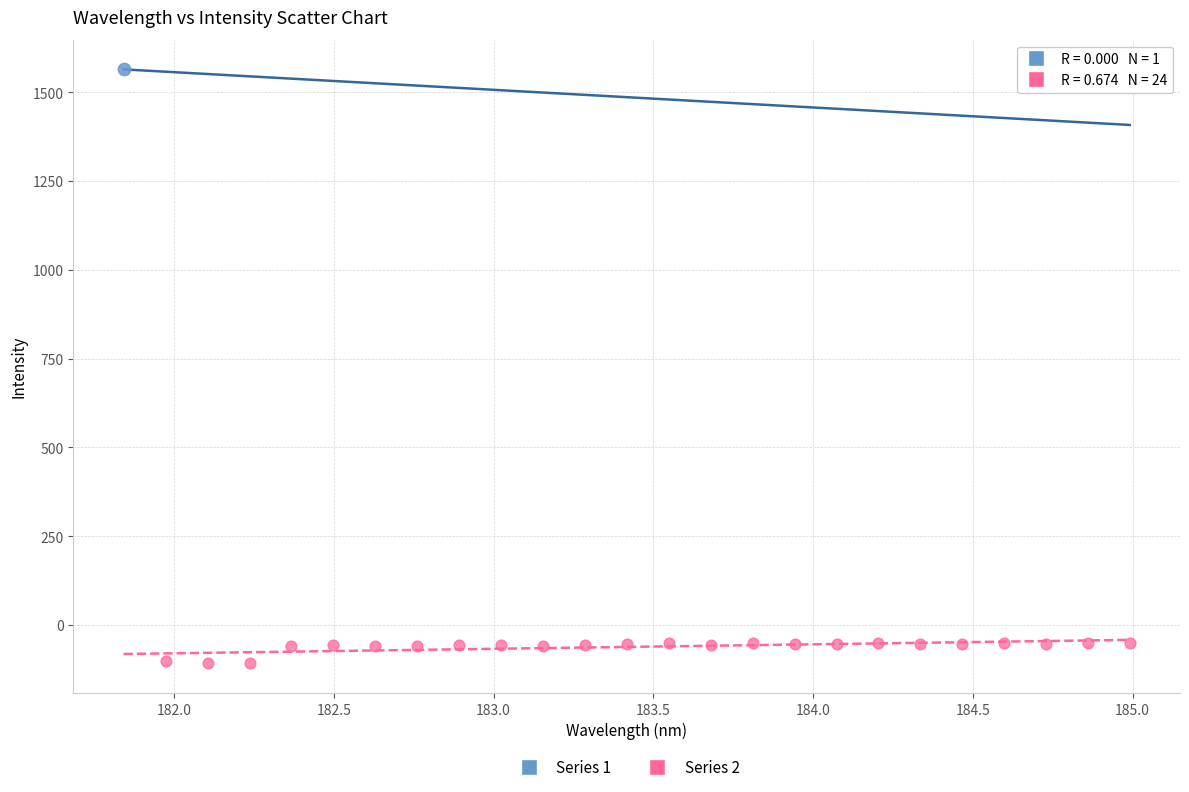

What are all the series names shown in the legend?

Series 1, Series 2